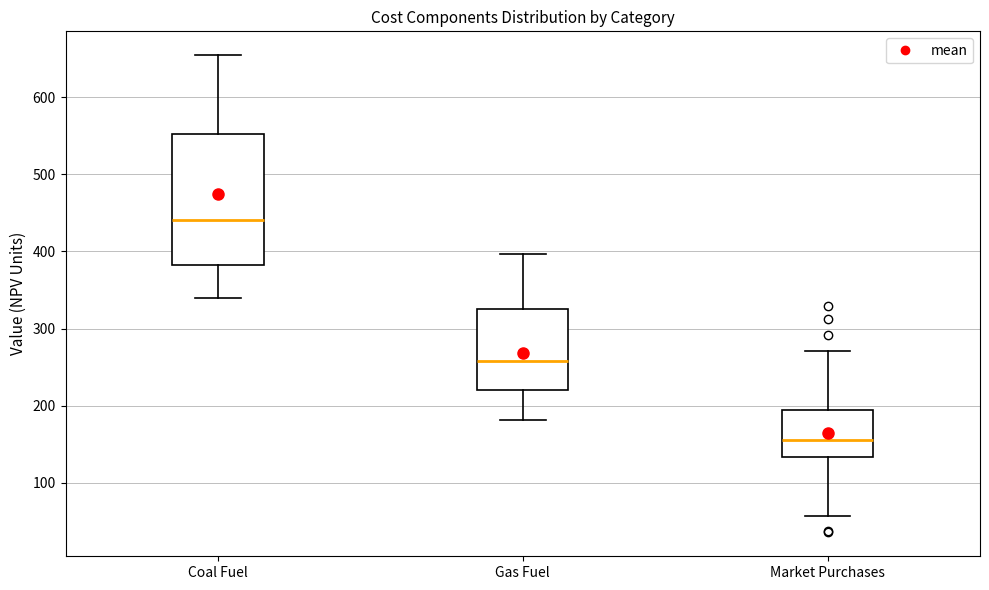

Reading left to right, read every box against the y-axis: the position of its median line, the range the box covers, and the ends of its whiskers. The values are not printed on the chart, so give them approximately, as read against the axis.

Coal Fuel: median 440, box 380 to 550, whiskers 340 to 650
Gas Fuel: median 260, box 220 to 330, whiskers 180 to 400
Market Purchases: median 160, box 130 to 190, whiskers 60 to 270